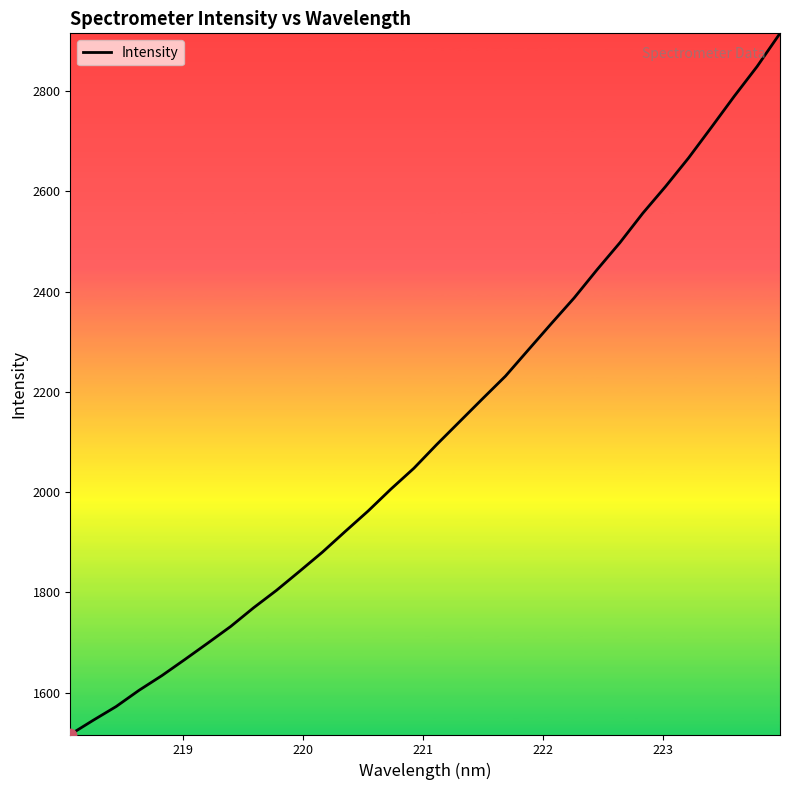

What is the smallest value displayed?

1516.4